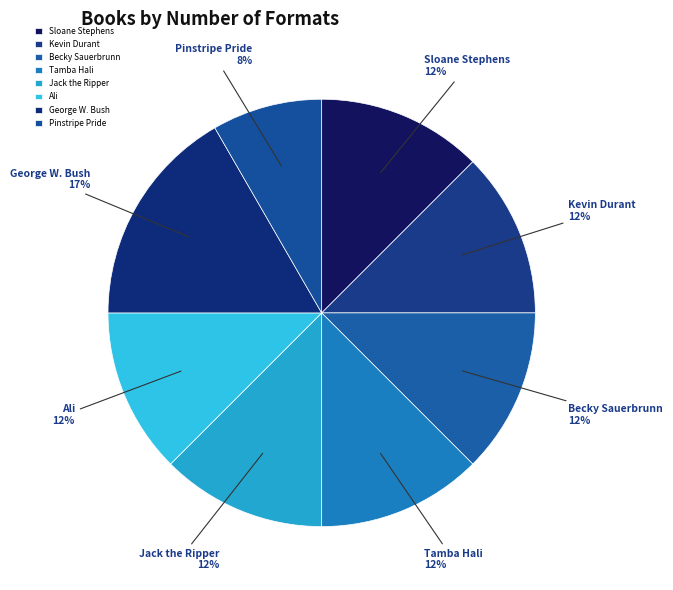

Between Pinstripe Pride and Becky Sauerbrunn, which is larger?

Becky Sauerbrunn